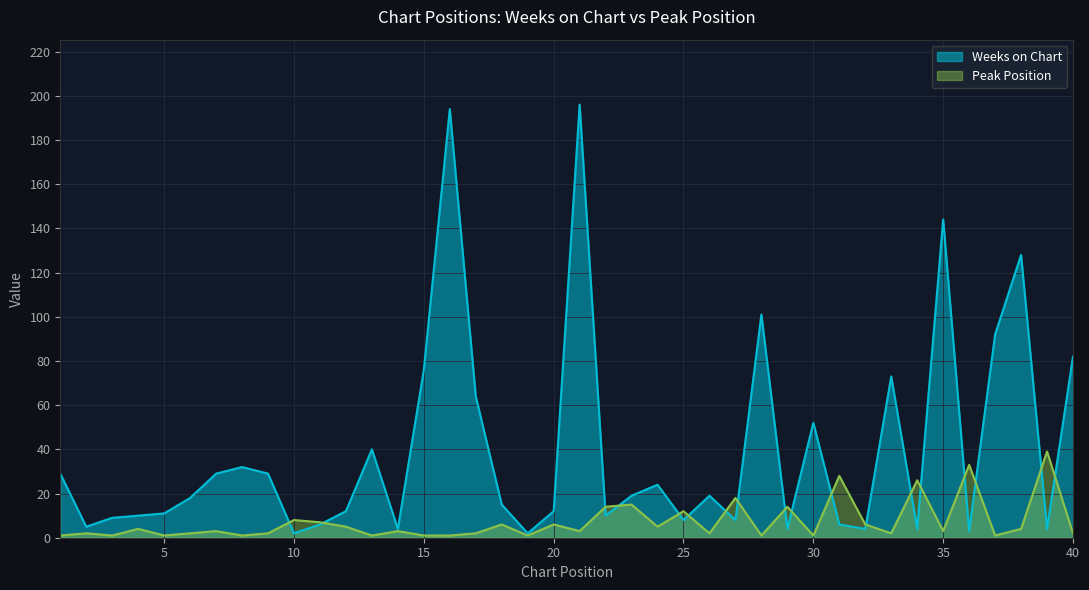

How many data points in Weeks on Chart are less than 18?

20